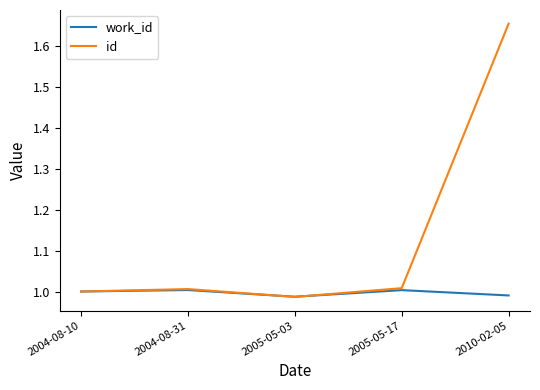

Which series changed the most between 2004-08-31 and 2010-02-05?

id